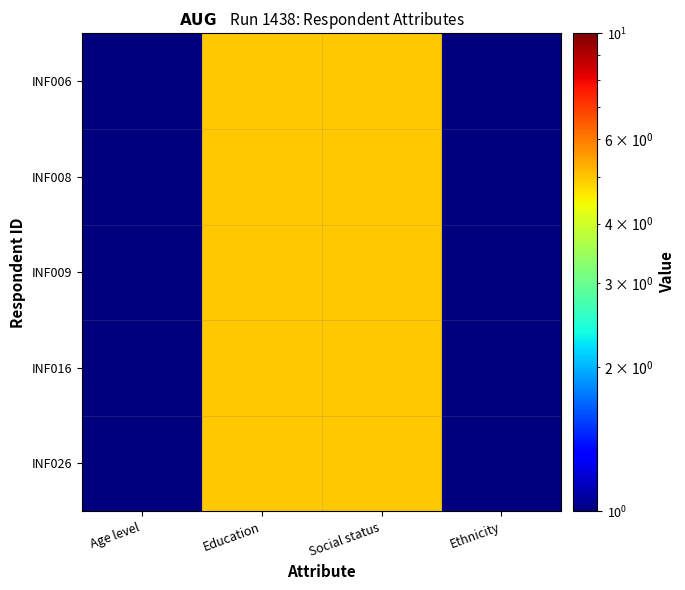

Reading left to right, list all the values displayed in this chart.

INF006: Age level=1	Education=5	Social status=5	Ethnicity=1
INF008: Age level=1	Education=5	Social status=5	Ethnicity=1
INF009: Age level=1	Education=5	Social status=5	Ethnicity=1
INF016: Age level=1	Education=5	Social status=5	Ethnicity=1
INF026: Age level=1	Education=5	Social status=5	Ethnicity=1